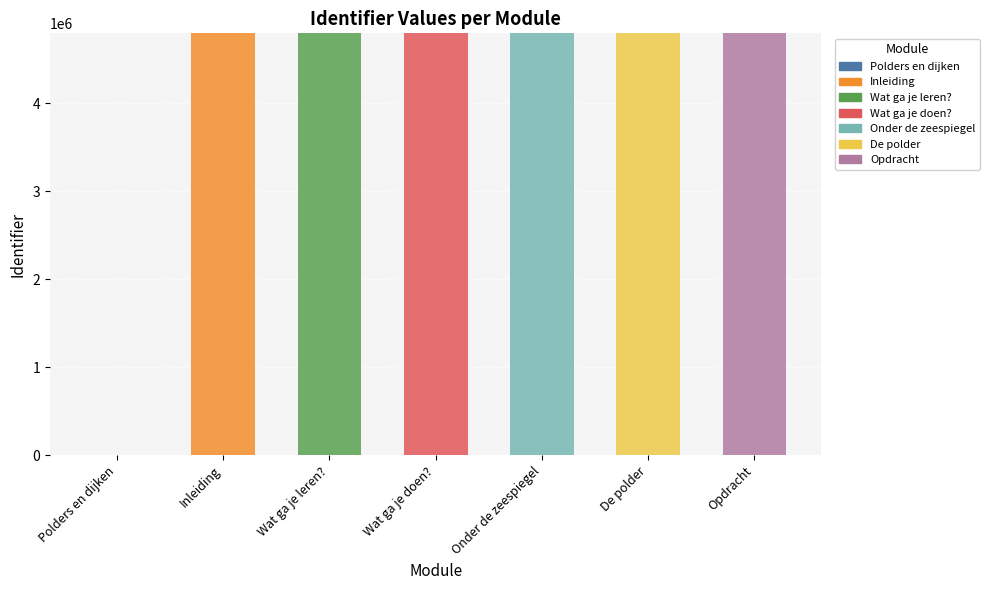

How many values in the Inleiding series exceed 0?

1